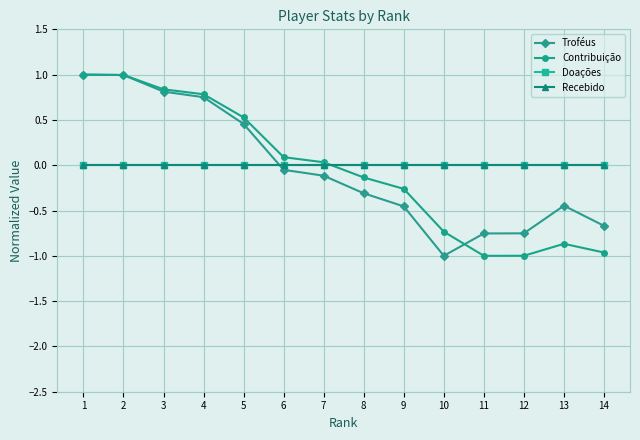

Does the chart have visible grid lines?

Yes